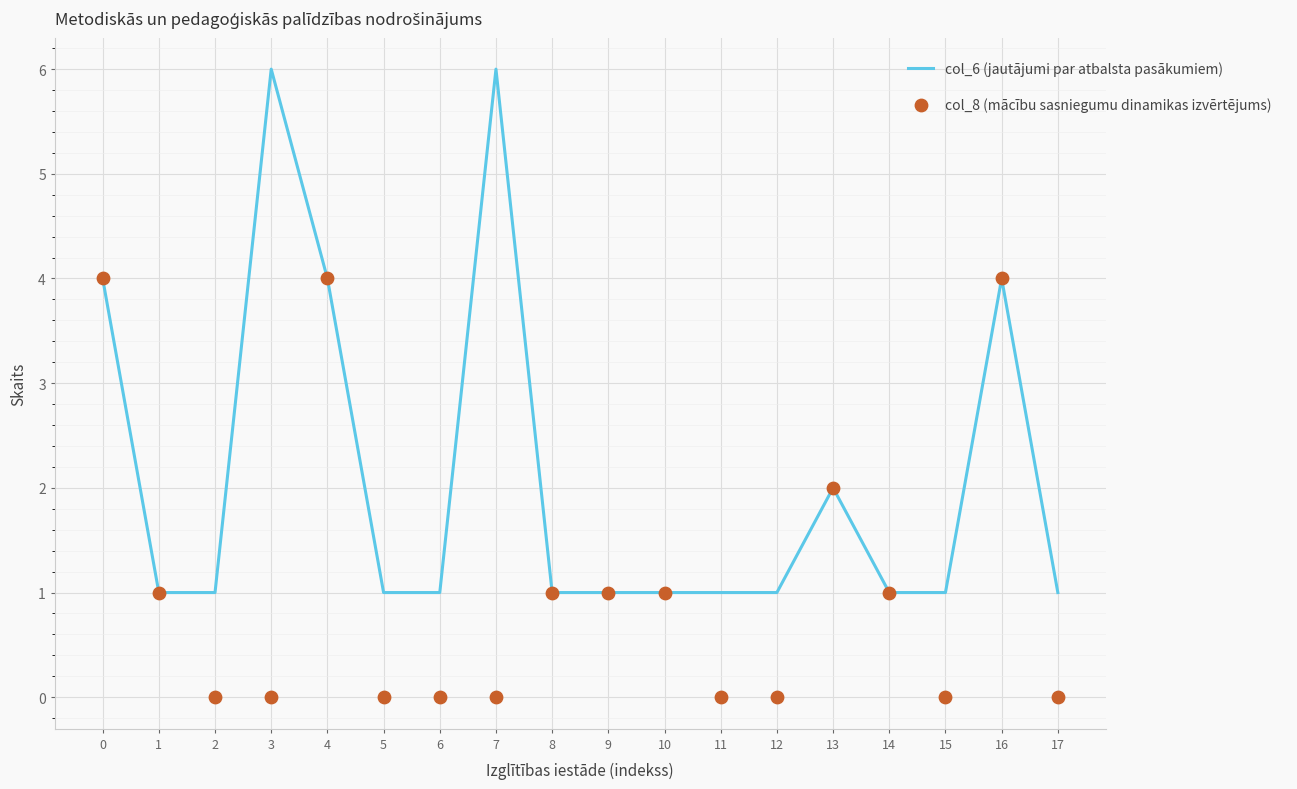

At how many categories does at least one series exceed 3?

5